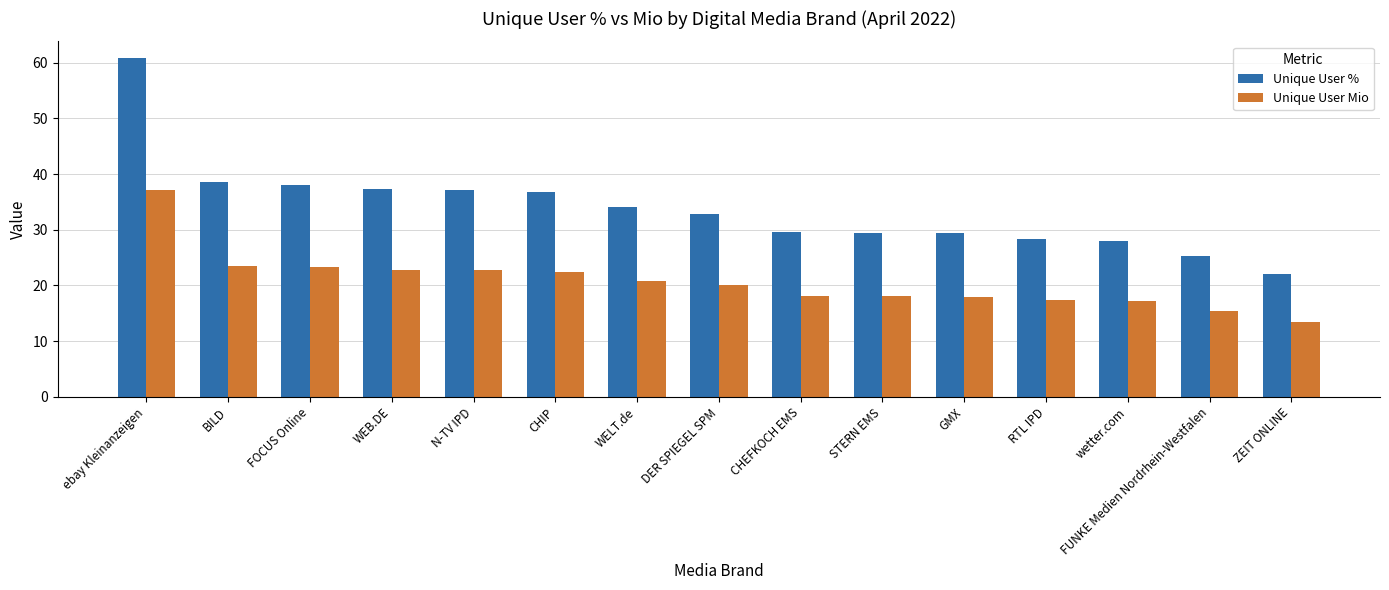

Is it true that Unique User Mio equals 32.5 at CHEFKOCH EMS?

False